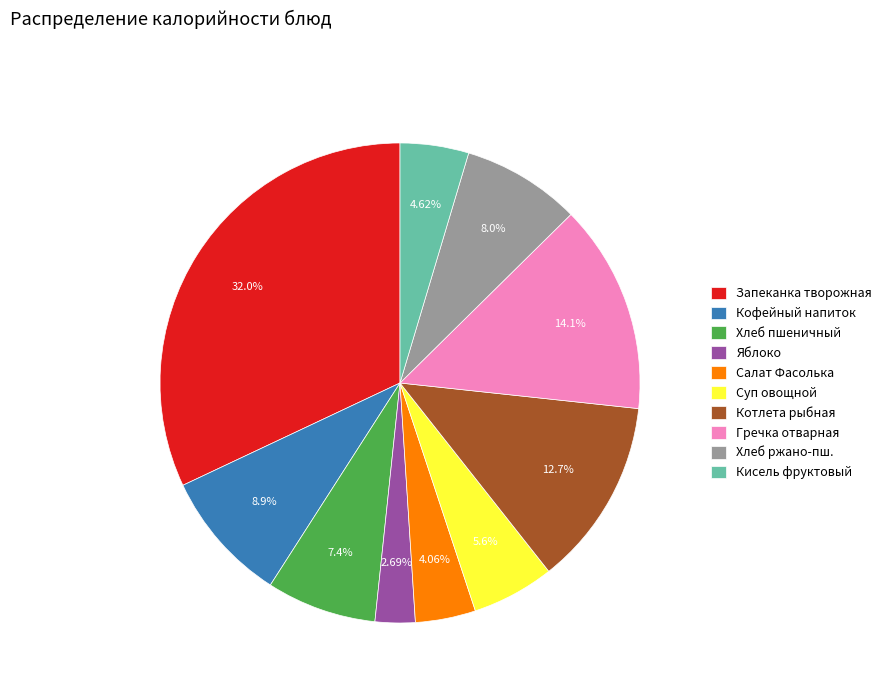

Rank the categories by value from highest to lowest.

Запеканка творожная, Гречка отварная, Котлета рыбная, Кофейный напиток, Хлеб ржано-пш., Хлеб пшеничный, Суп овощной, Кисель фруктовый, Салат Фасолька, Яблоко